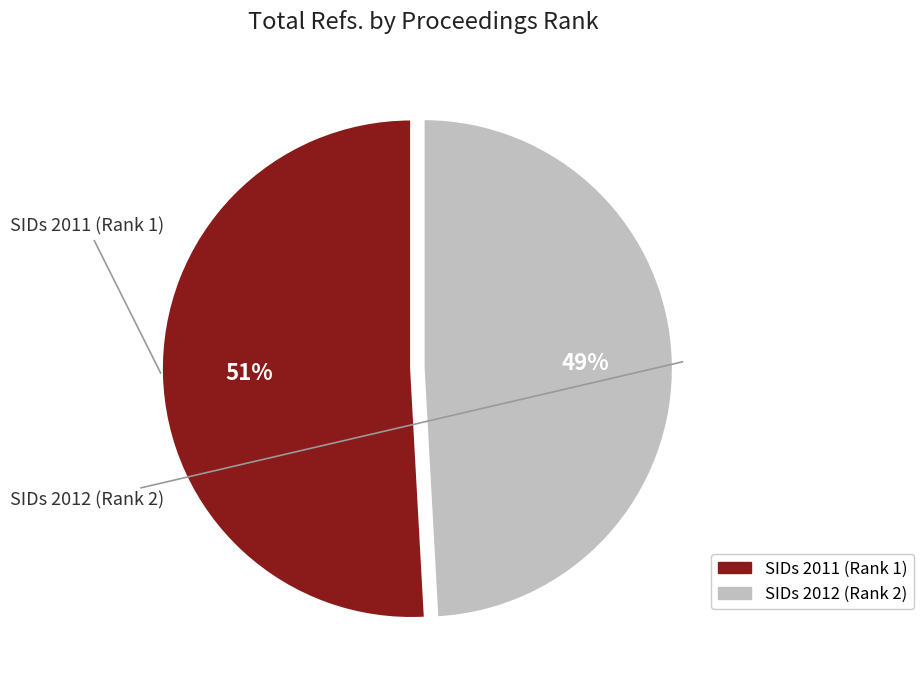

Does SIDs 2012 (Rank 2) represent more than half of the total?

No